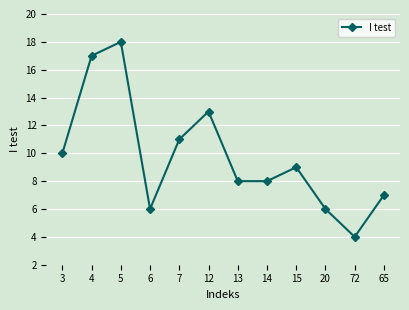

Does the chart have visible grid lines?

Yes